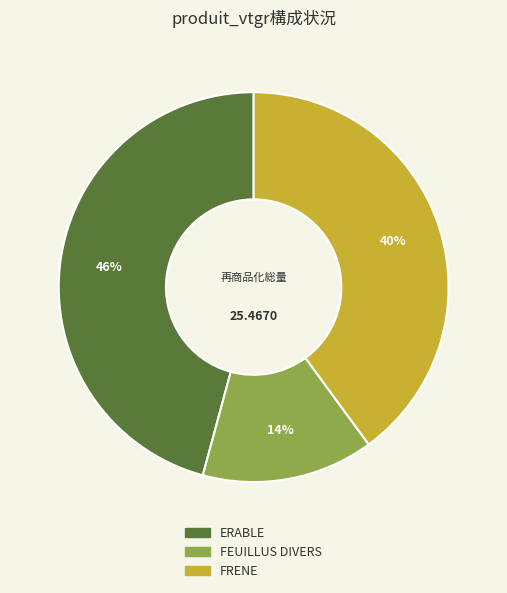

The FRENE slice represents 25% of the pie. True or false?

False